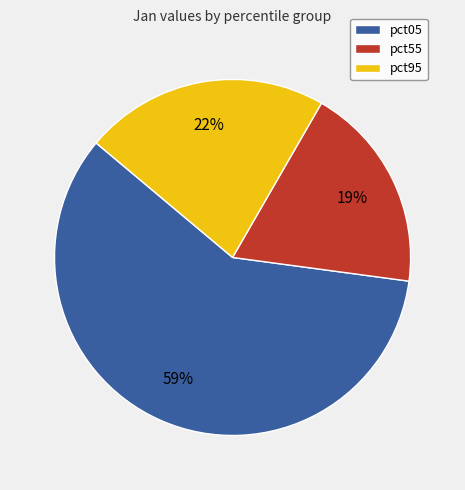

Is there any slice that represents more than half of the pie?

Yes